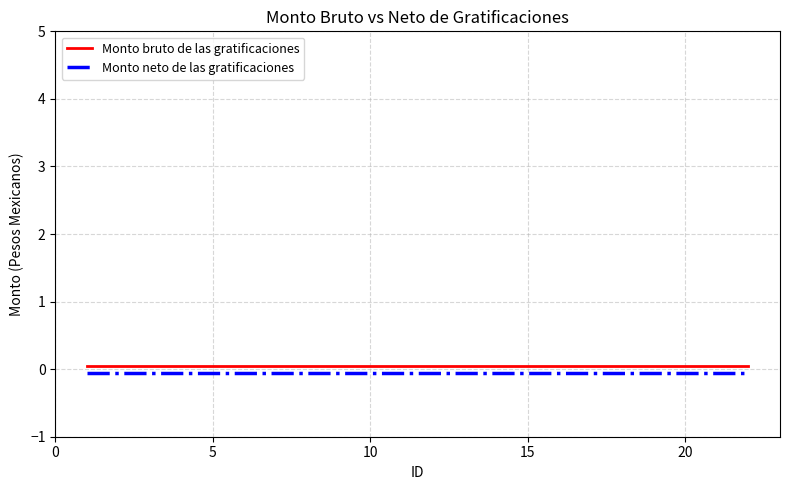

How many distinct data groups are displayed?

2